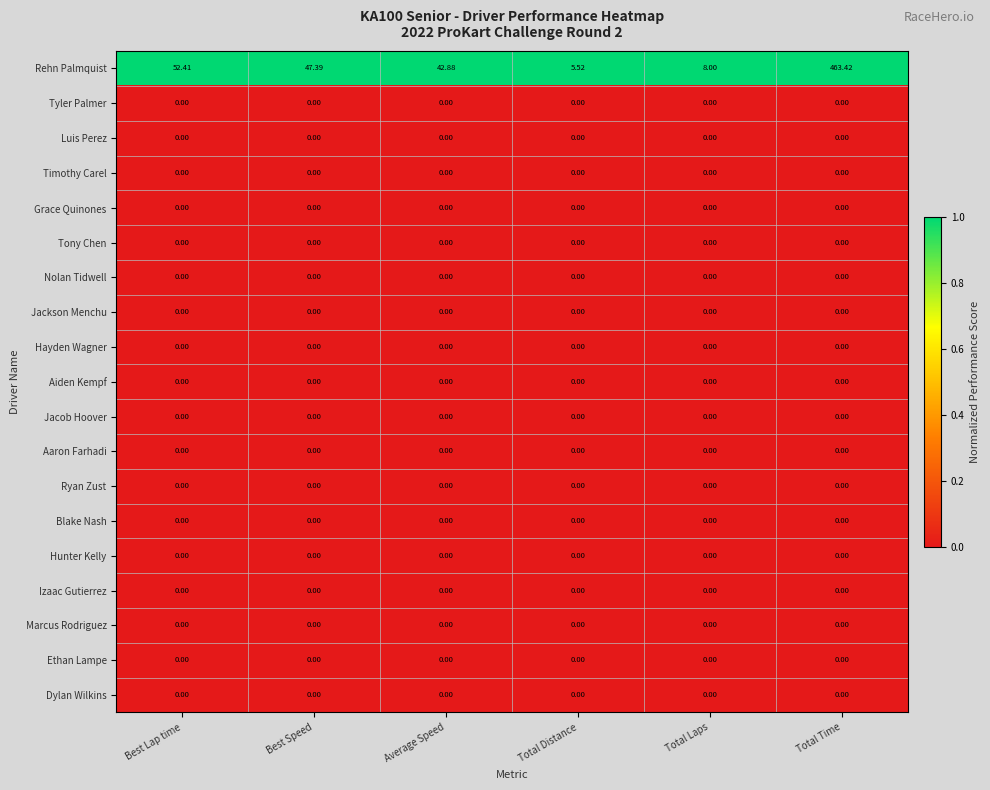

Between Best Speed and Average Speed, which series saw the biggest shift?

Rehn Palmquist